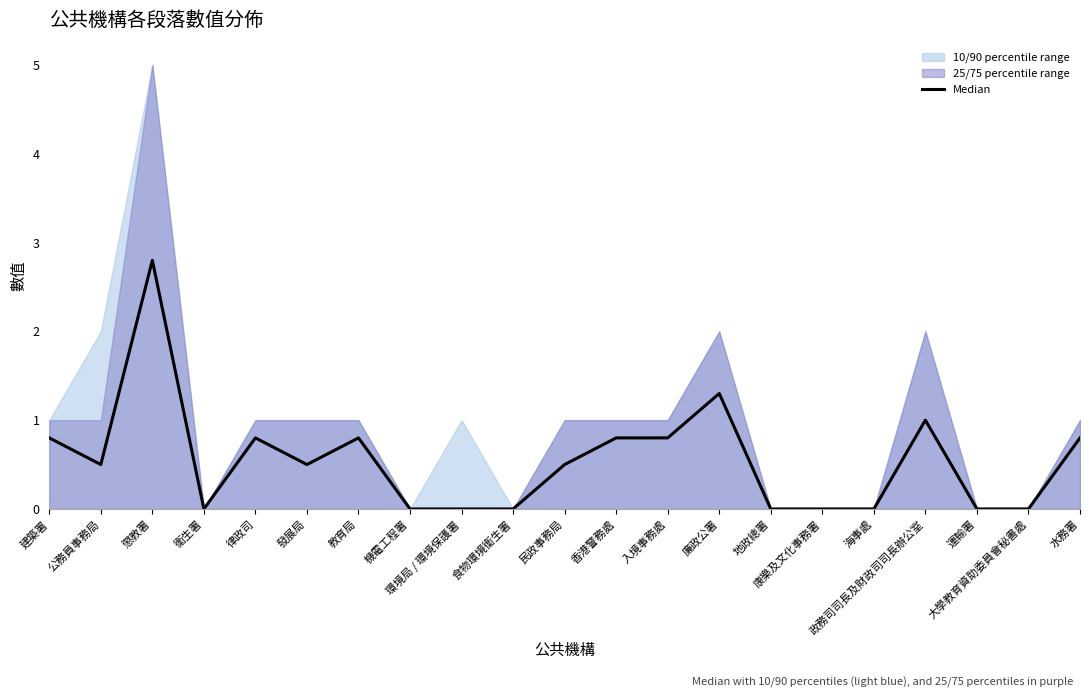

What is the approximate value at 民政事務局?

0.5